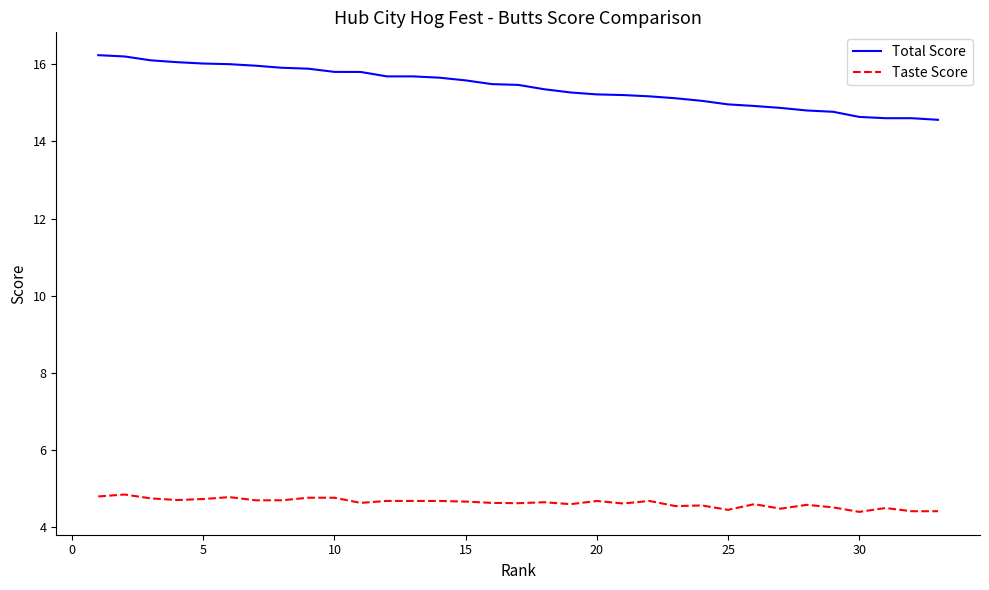

Which series has the widest spread of values?

Total Score